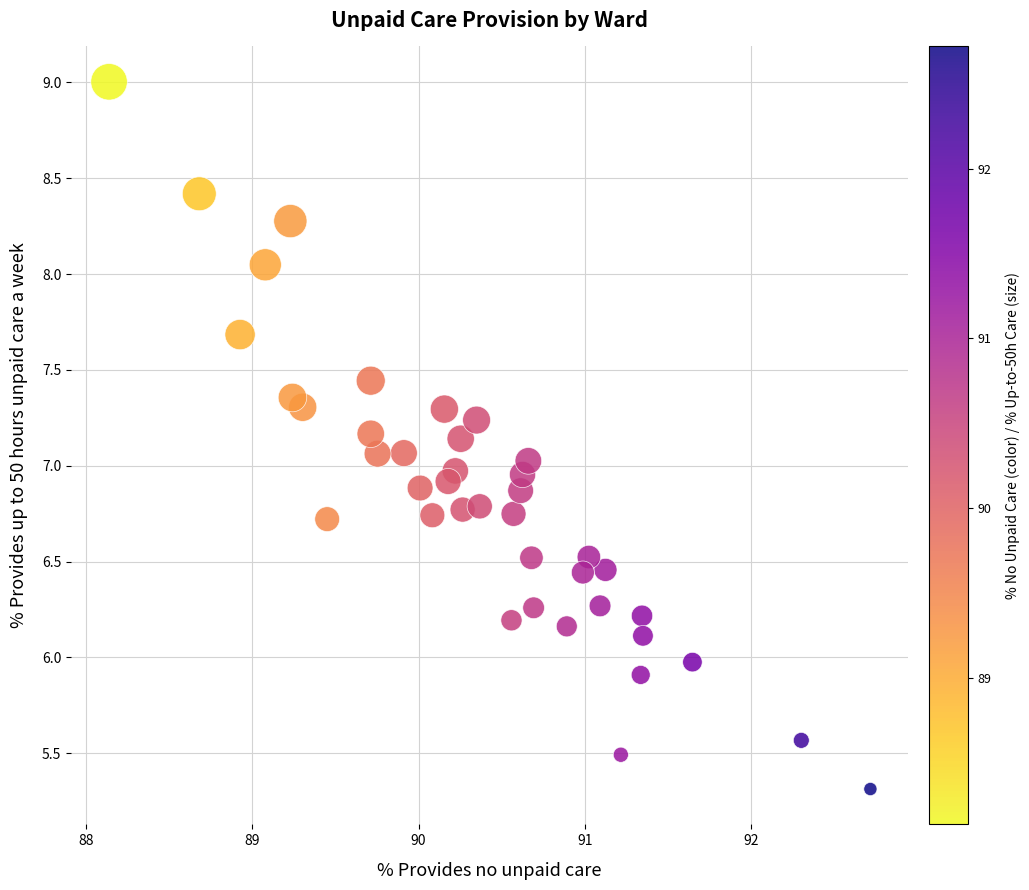

What is the range of Y values (max minus min)?

3.7